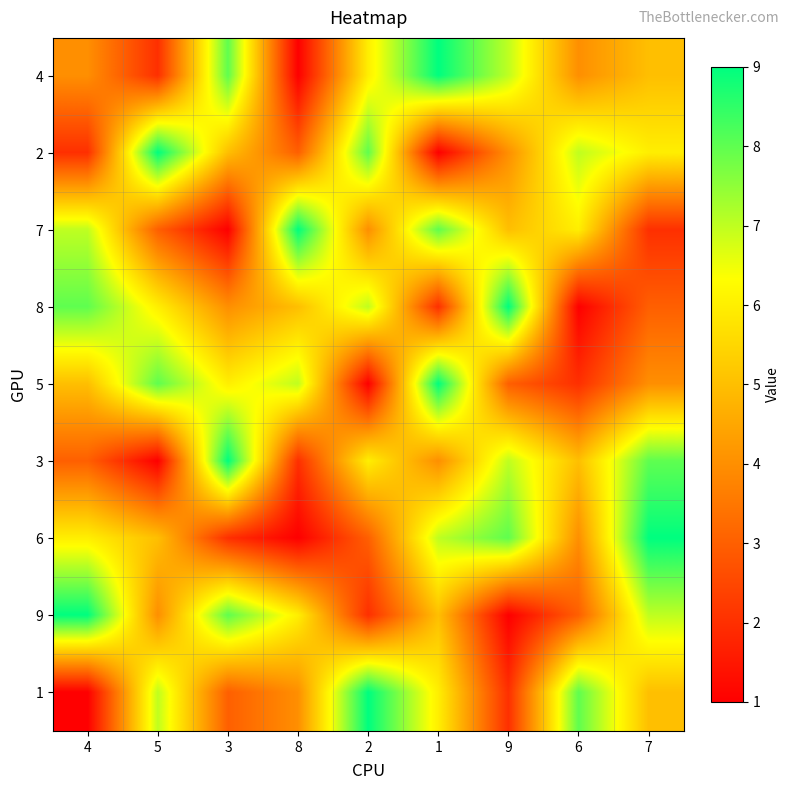

Reading left to right, list all the values displayed in this chart.

4: 4=4	5=2	3=8	8=1	2=6	1=9	9=7	6=4	7=5
2: 4=2	5=9	3=5	8=3	2=8	1=1	9=4	6=7	7=6
7: 4=7	5=3	3=1	8=9	2=4	1=8	9=5	6=6	7=2
8: 4=8	5=6	3=4	8=5	2=7	1=2	9=9	6=1	7=3
5: 4=5	5=8	3=6	8=7	2=1	1=9	9=3	6=2	7=4
3: 4=3	5=1	3=9	8=2	2=6	1=4	9=7	6=5	7=8
6: 4=6	5=5	3=2	8=1	2=3	1=7	9=8	6=4	7=9
9: 4=9	5=4	3=8	8=6	2=2	1=5	9=1	6=3	7=7
1: 4=1	5=7	3=3	8=4	2=9	1=6	9=2	6=8	7=5